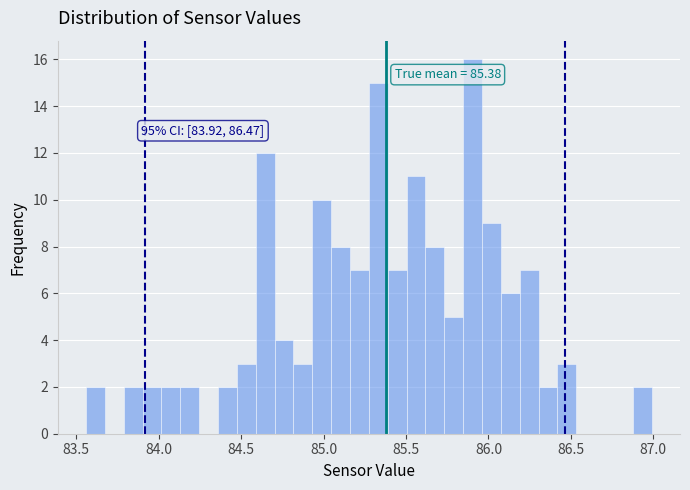

Read against the x-axis, roughly where is the centre of the tallest bar?

85.90